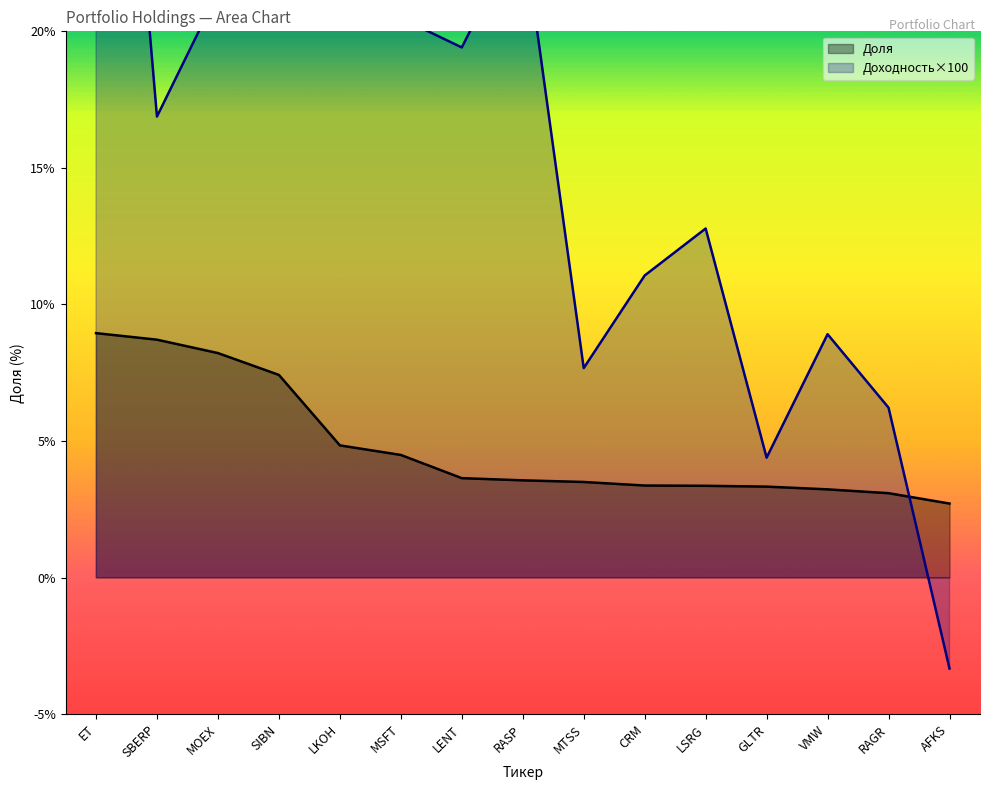

What is the label of the 10th point from the right?

MSFT